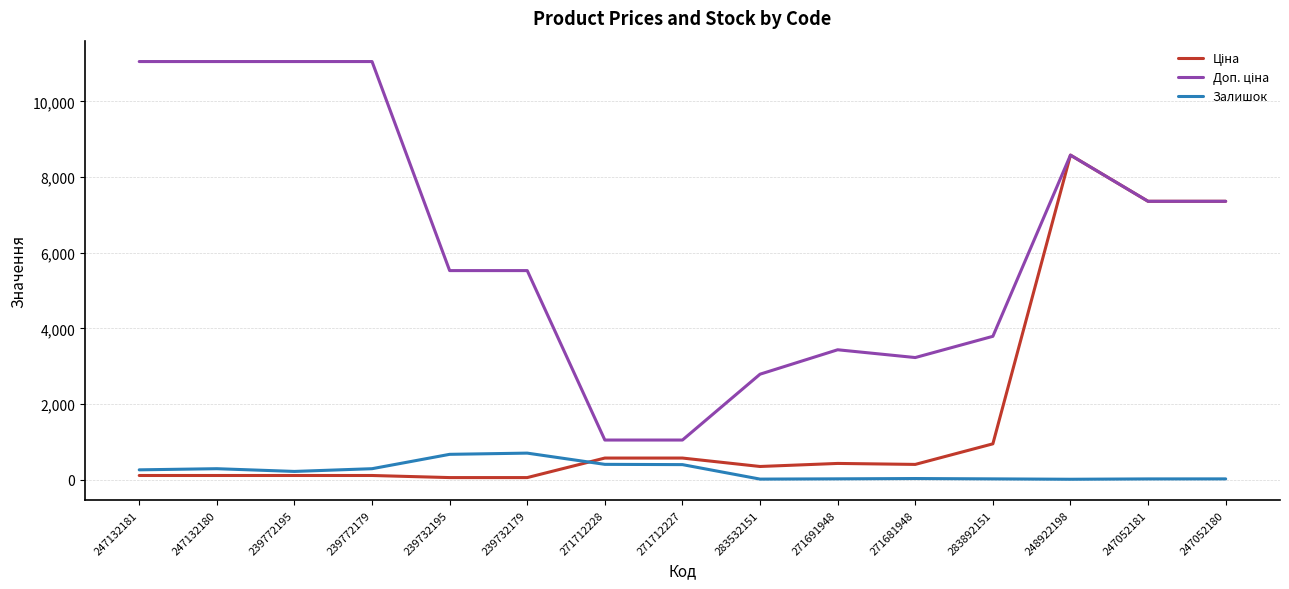

What is the greatest value displayed?

11055.0